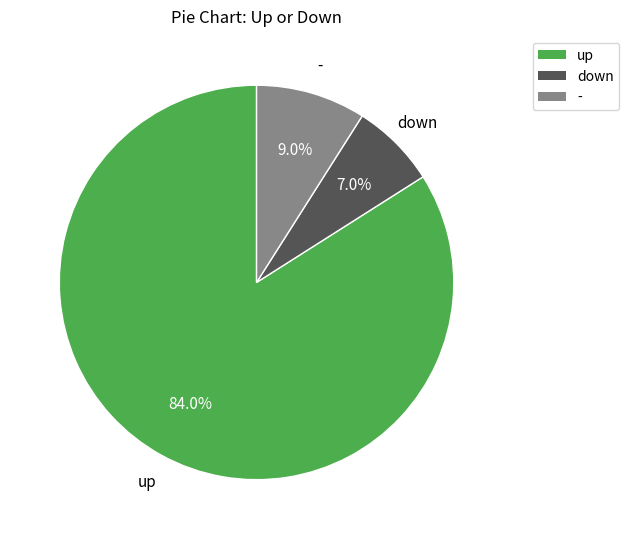

To the nearest percent, what percentage of the pie is down?

7%